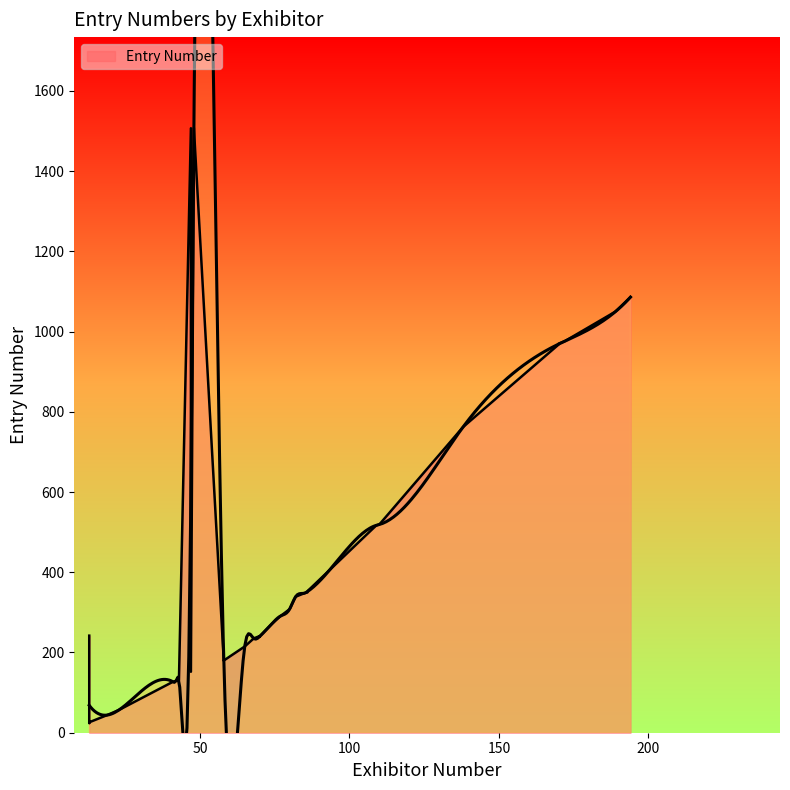

Reading left to right, transcribe all the data shown in this chart.

19=44	86=350	13=242	80=308	109=517	70=241	47=1507	48=1508	13=24	13=24	110=519	110=519	170=968	189=1050	58=179	68=235	68=235	86=353	86=353	13=25	70=239	138=762	194=1086	23=57	47=152	47=152	58=180	65=215	85=348	85=348	170=970	172=976	13=26	41=127	42=129	43=131	70=240	74=271	77=291	82=339